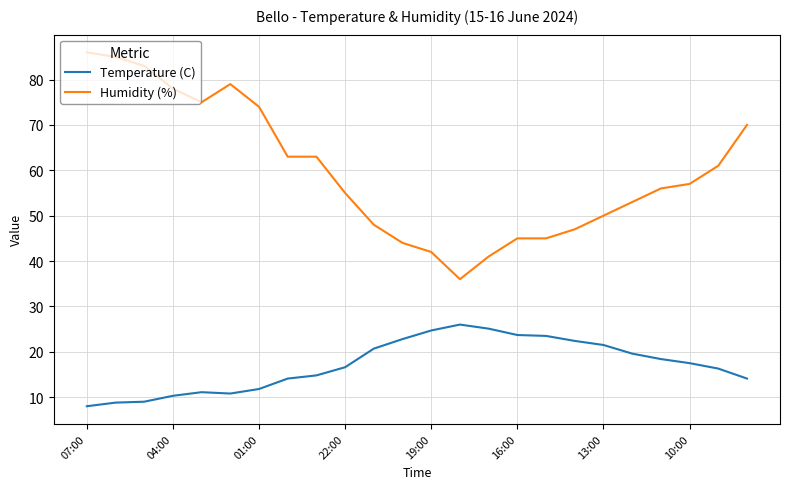

What is the difference between the maximum and minimum values in the Temperature (C) series?

18.0